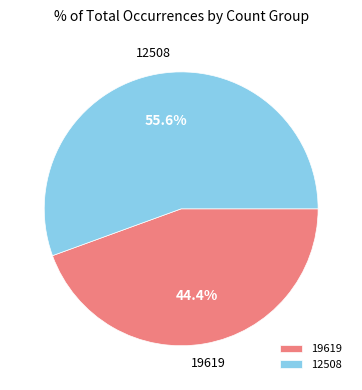

What is the ratio of the value at 12508 to the value at 19619?

1.3